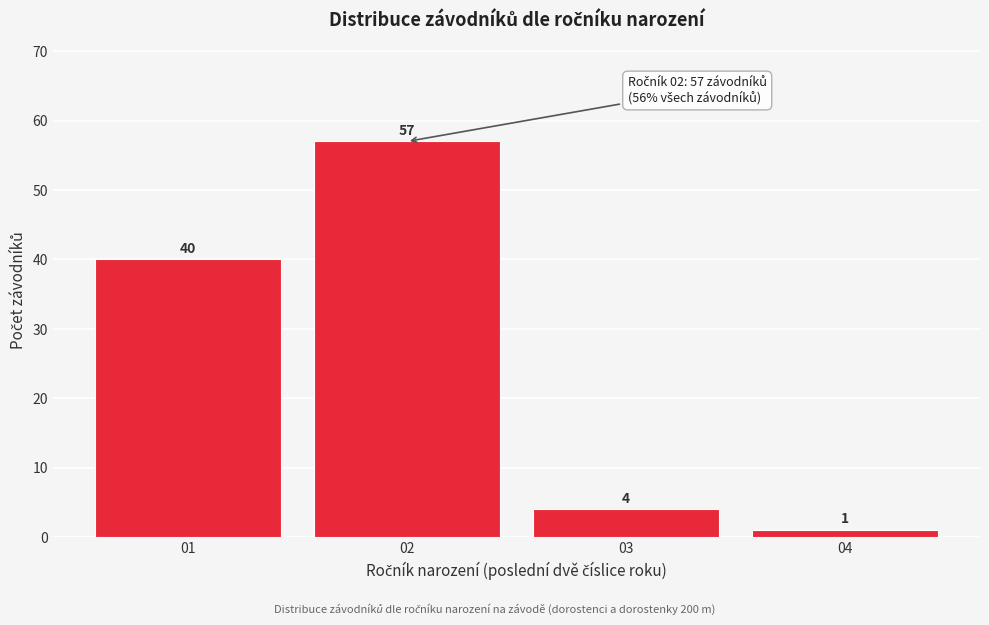

Reading left to right, what are all the values shown in this chart?

40	57	4	1